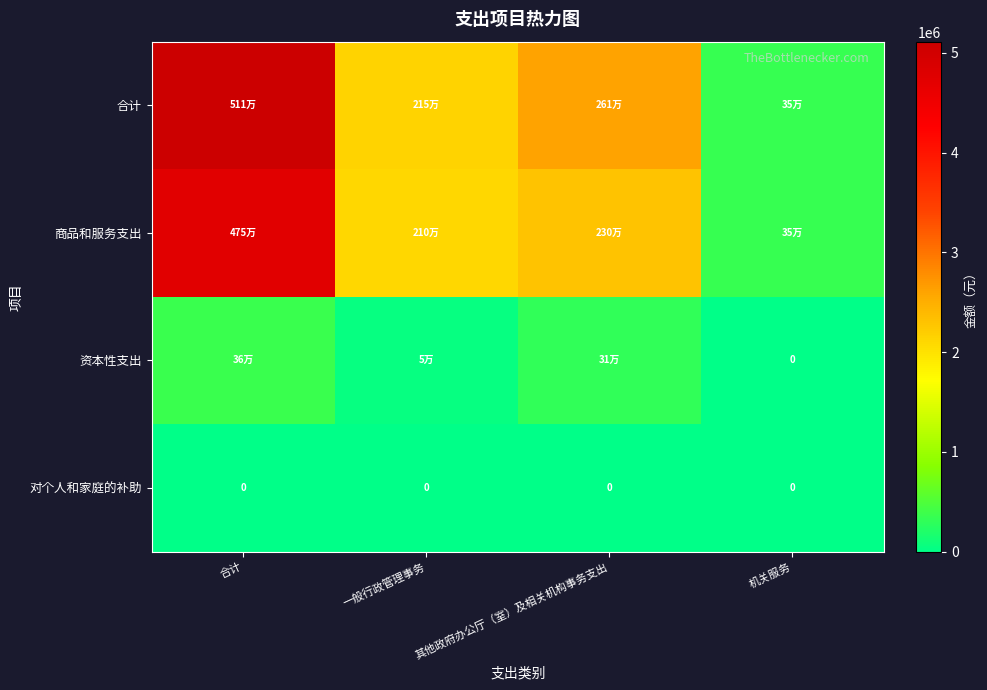

What is the difference between the 合计 values at 机关服务 and 一般行政管理事务?

1800934.0